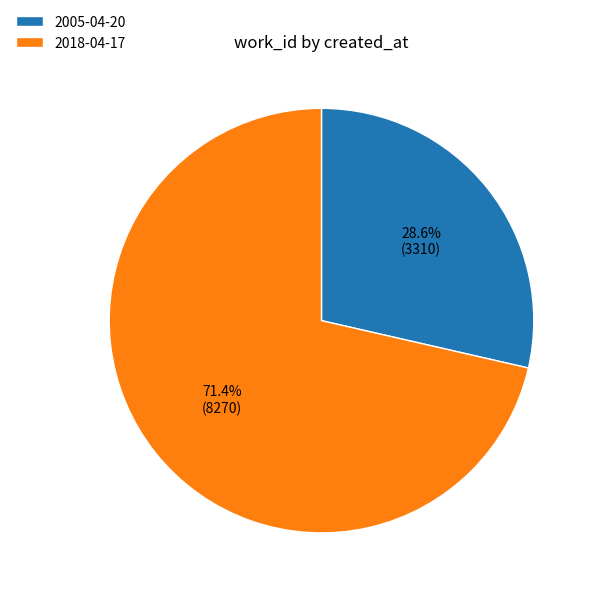

Rank the categories by value from lowest to highest.

2005-04-20, 2018-04-17